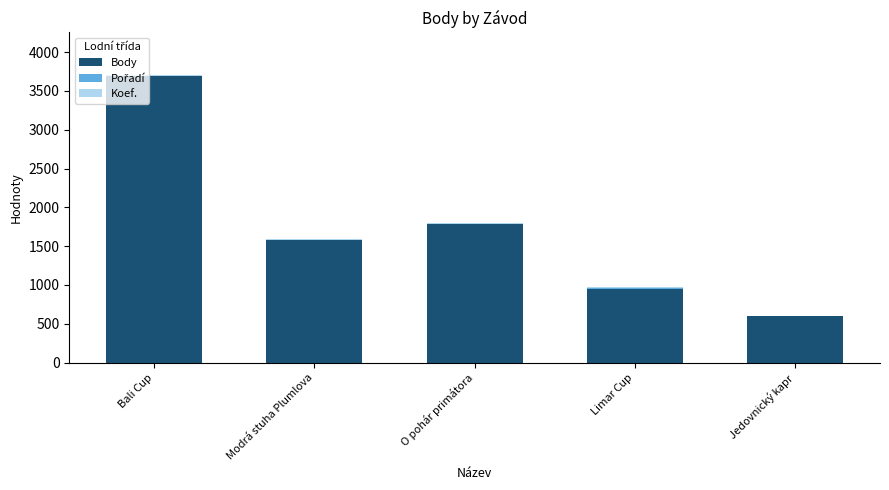

What is the highest value of the Body series?

3689